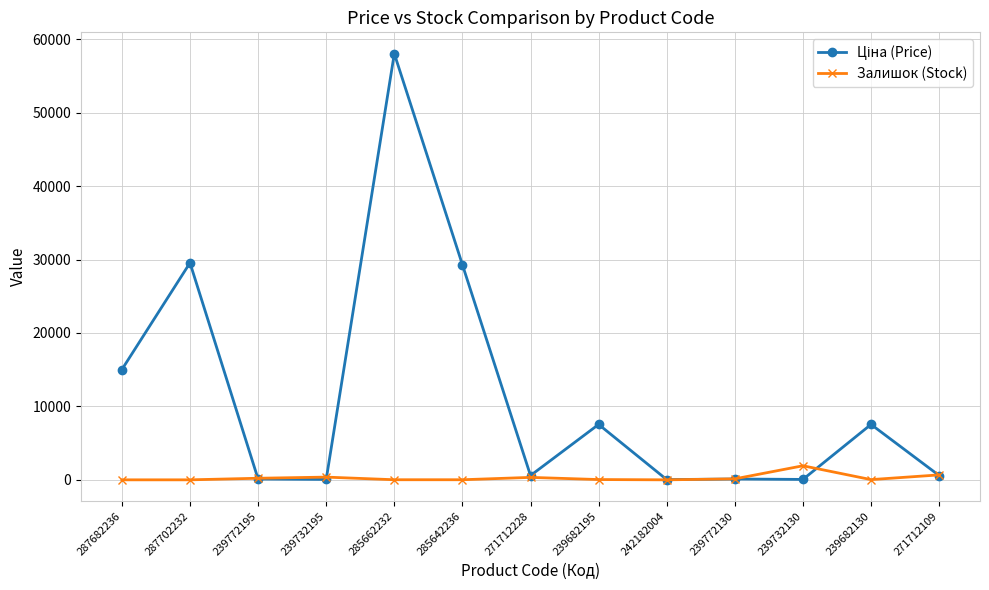

How many lines are shown in the chart?

2